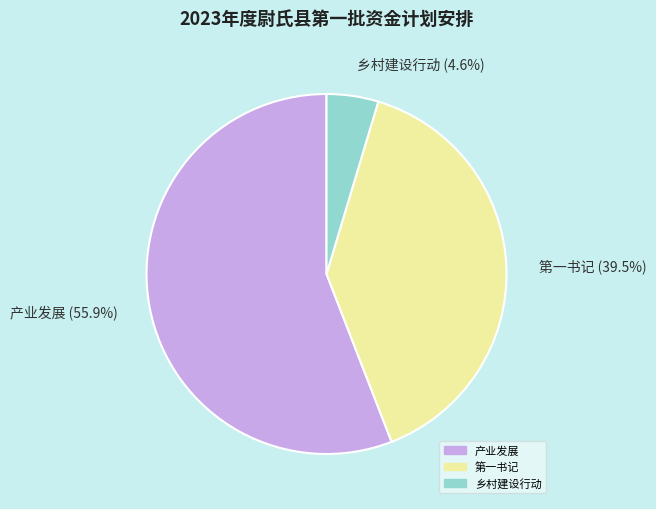

What portion of the pie excludes 第一书记?

60.5%